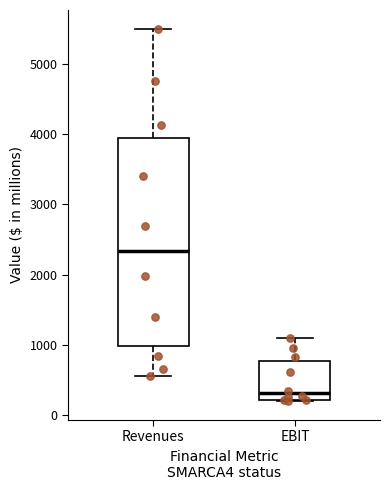

Where is the upper edge of the box for Revenues on the y-axis? The values are not printed on the chart, so give them approximately, as read against the axis.

3900